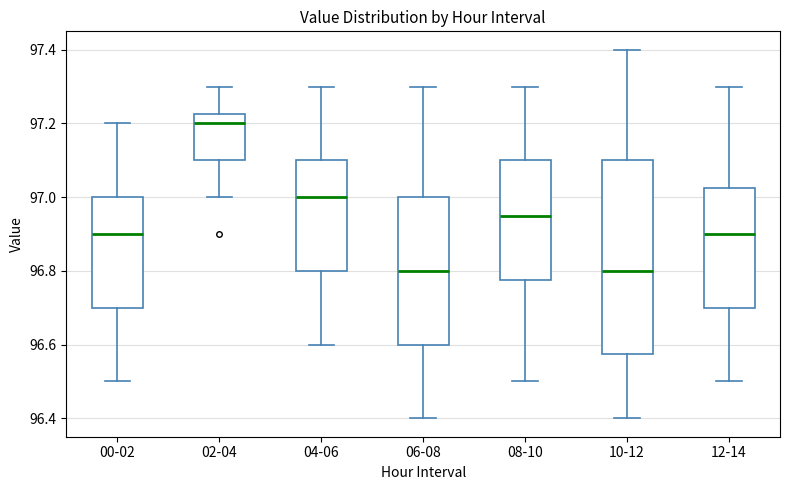

Comparing the boxes themselves (not the whiskers), which one is the tallest?

10-12